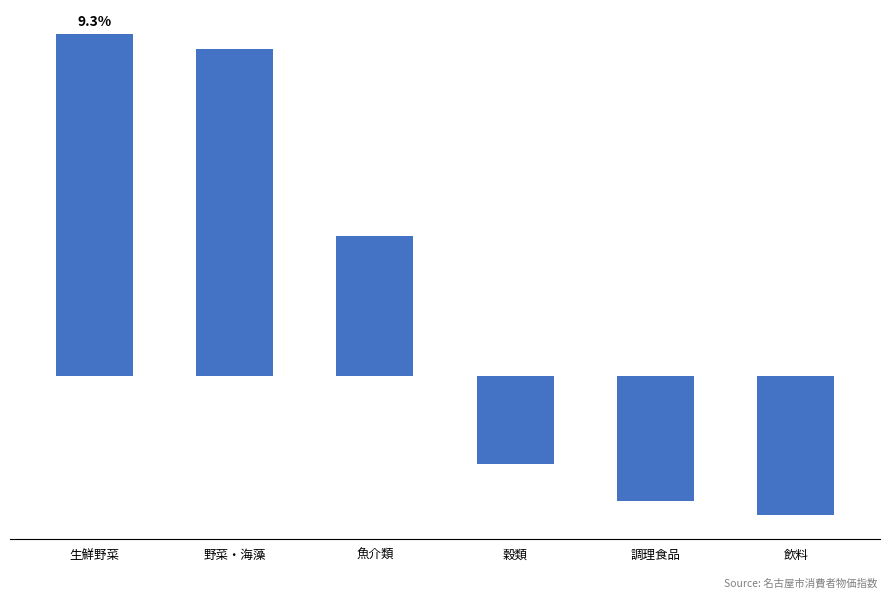

The value at 野菜・海藻 is 3.7. True or false?

False